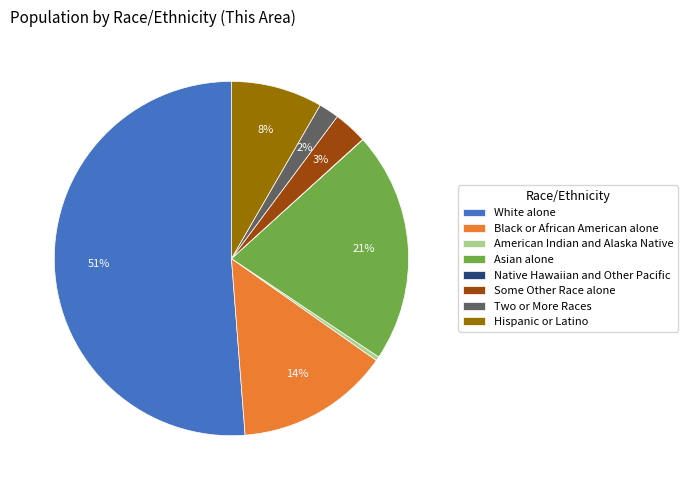

The Some Other Race alone slice represents 3% of the pie. True or false?

True